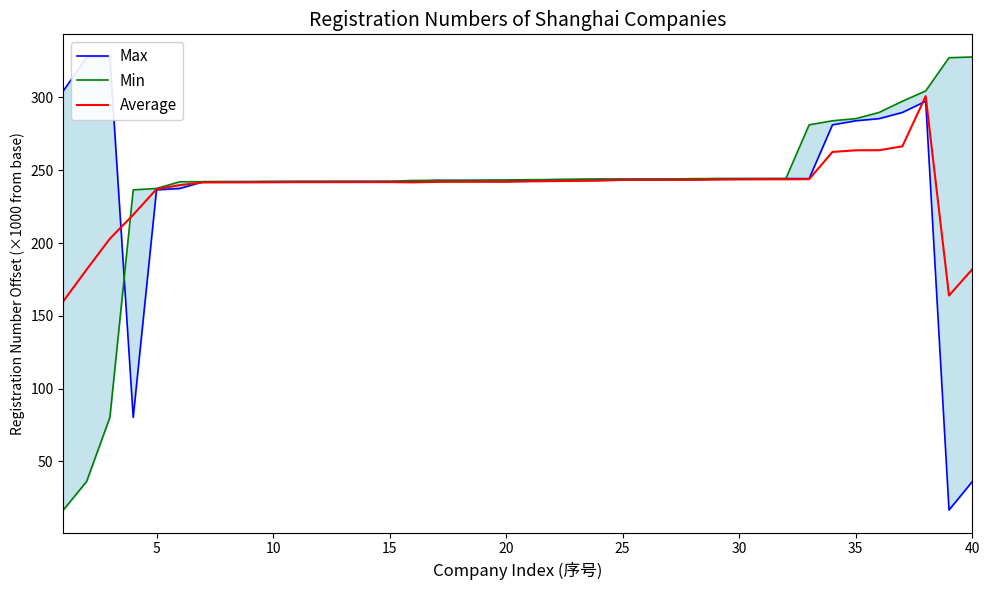

Which series has the largest range (max minus min)?

Max